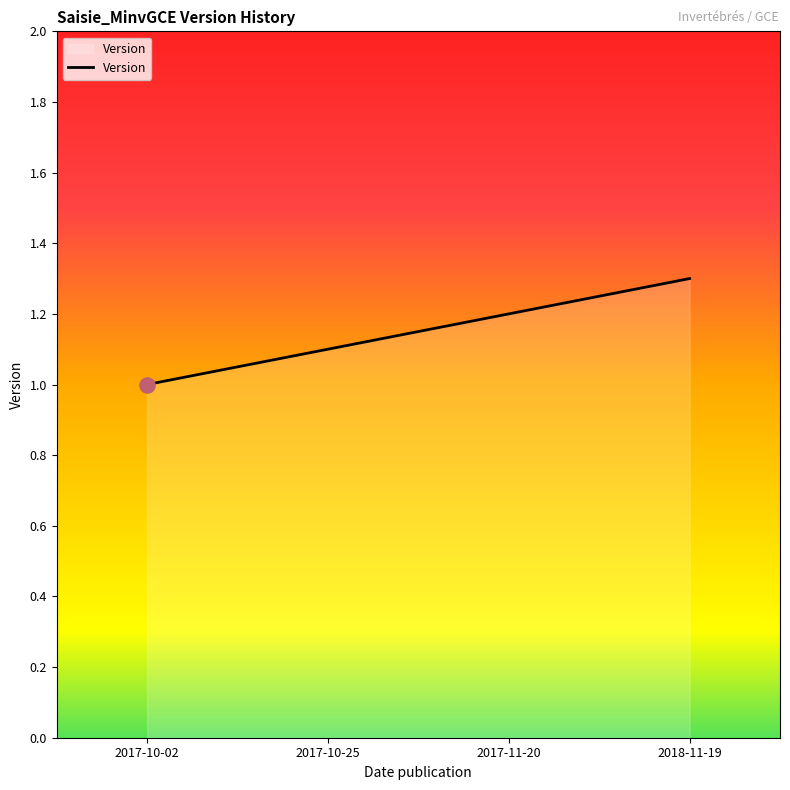

What is the change in value from 2017-11-20 to 2018-11-19?

+0.1